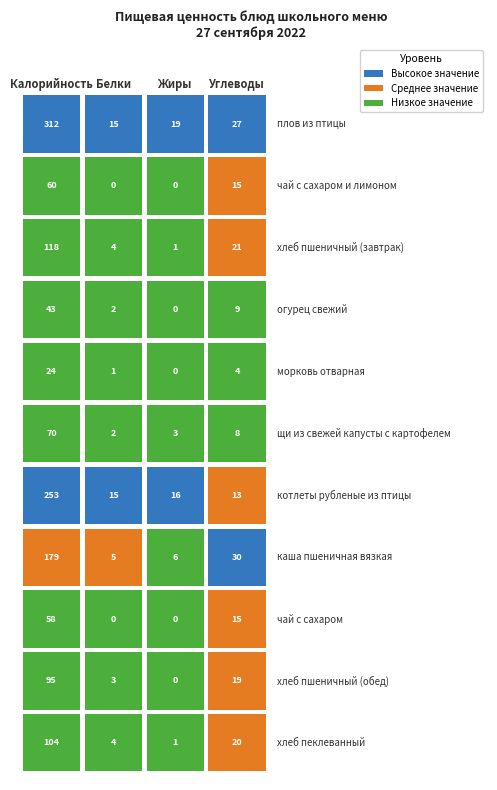

What is the average value of the каша пшеничная вязкая series?

55